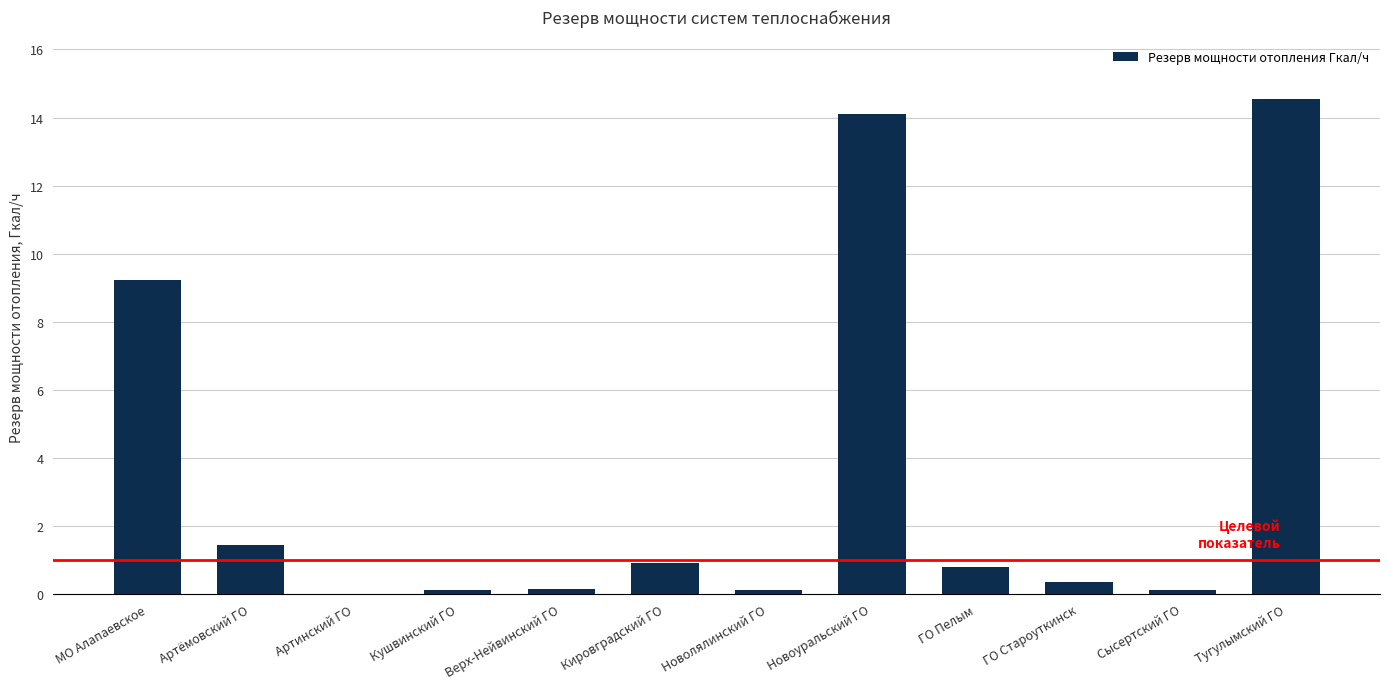

At which category does the chart reach its peak across all series?

Тугулымский ГО